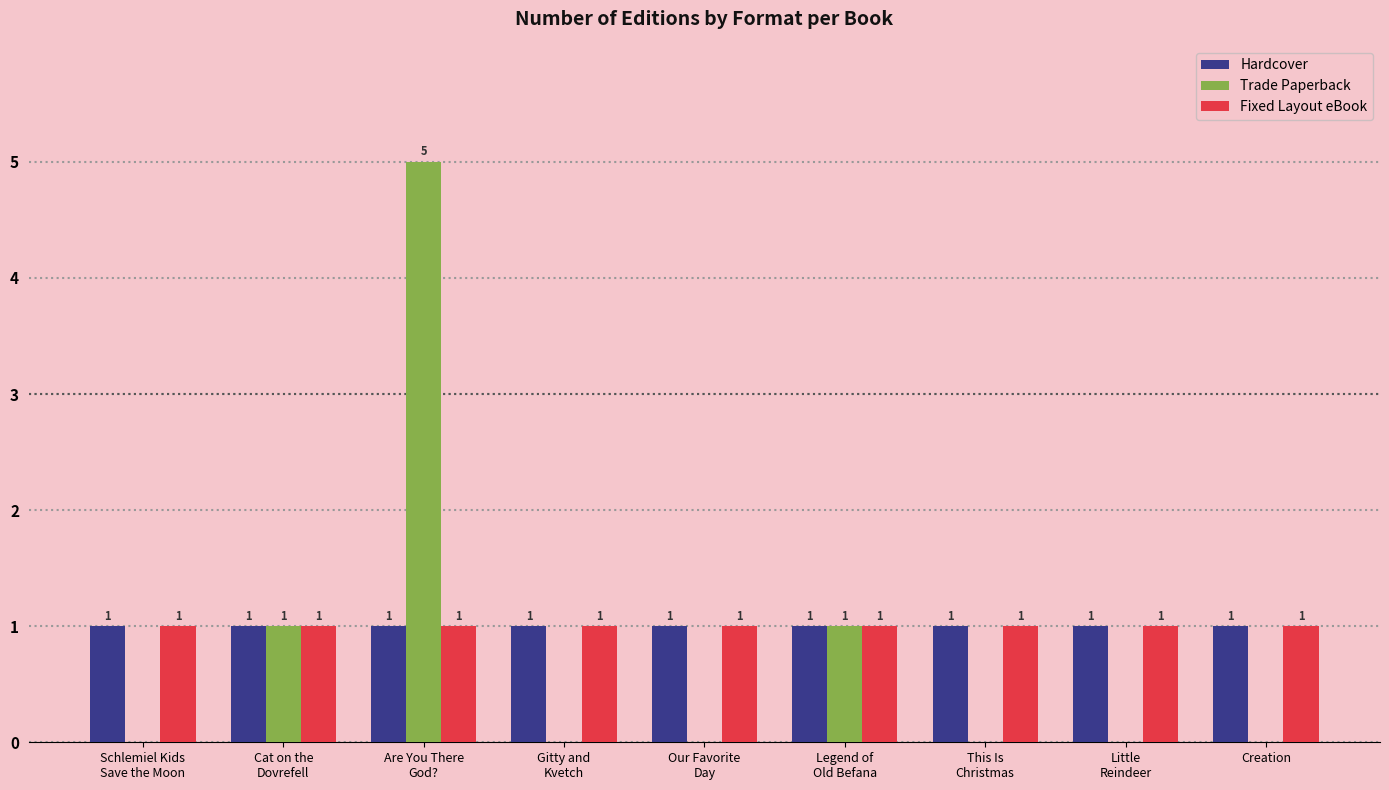

What is the sum of all Fixed Layout eBook values?

9